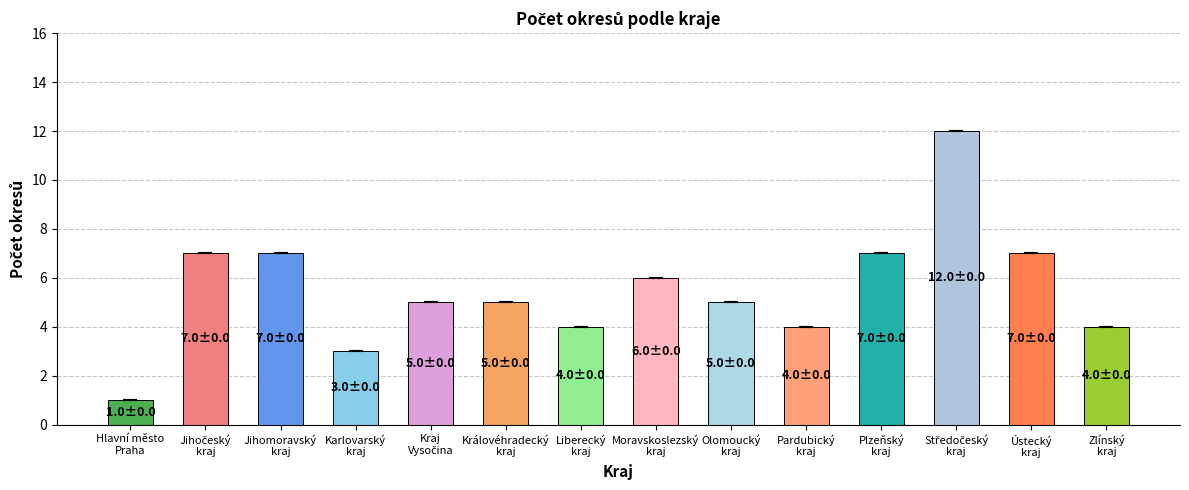

What is the ratio of the value at Plzeňský
kraj to the value at Olomoucký
kraj?

1.4